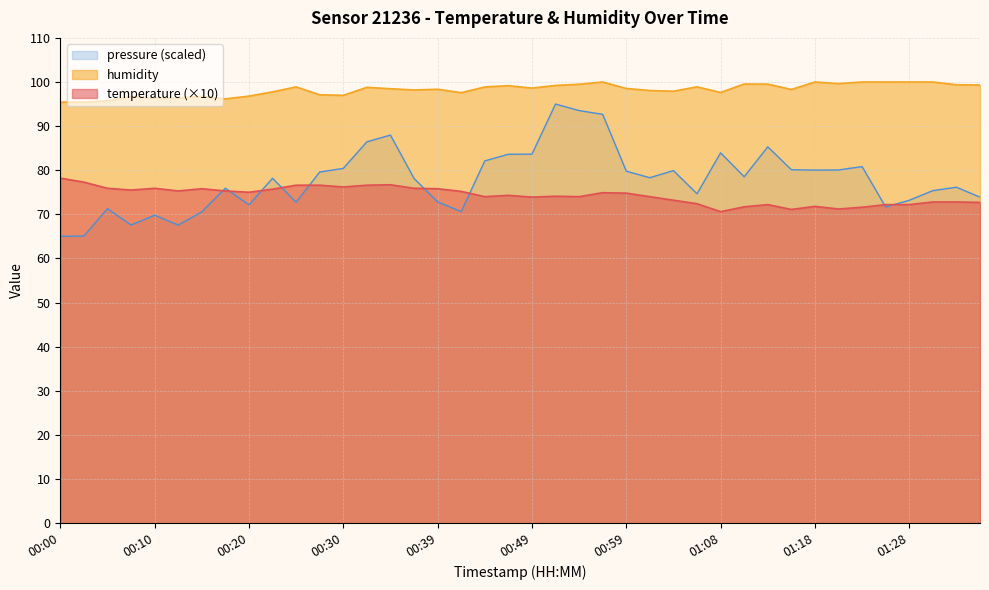

At which category is the sum across all series the highest?

00:25